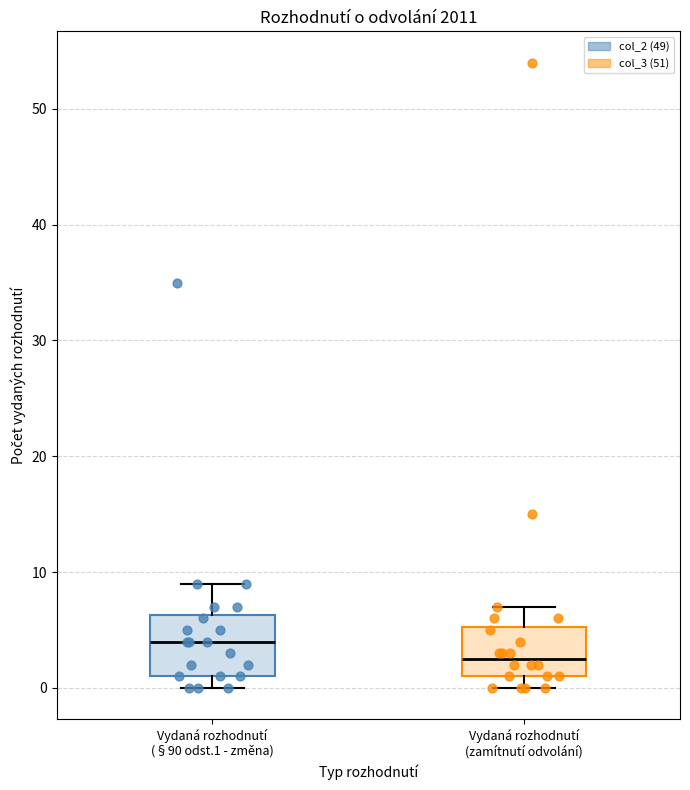

Comparing the boxes themselves (not the whiskers), which one is the tallest?

Vydaná rozhodnutí (§90 odst.1 - změna)